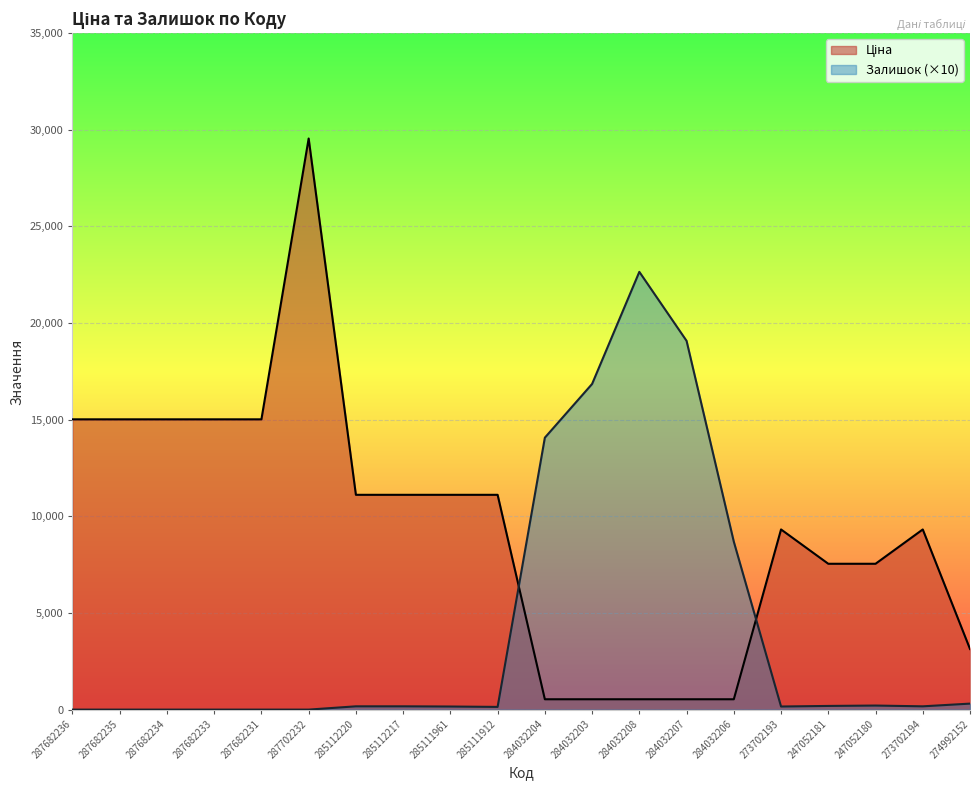

At which category is the sum across all series the highest?

287702232